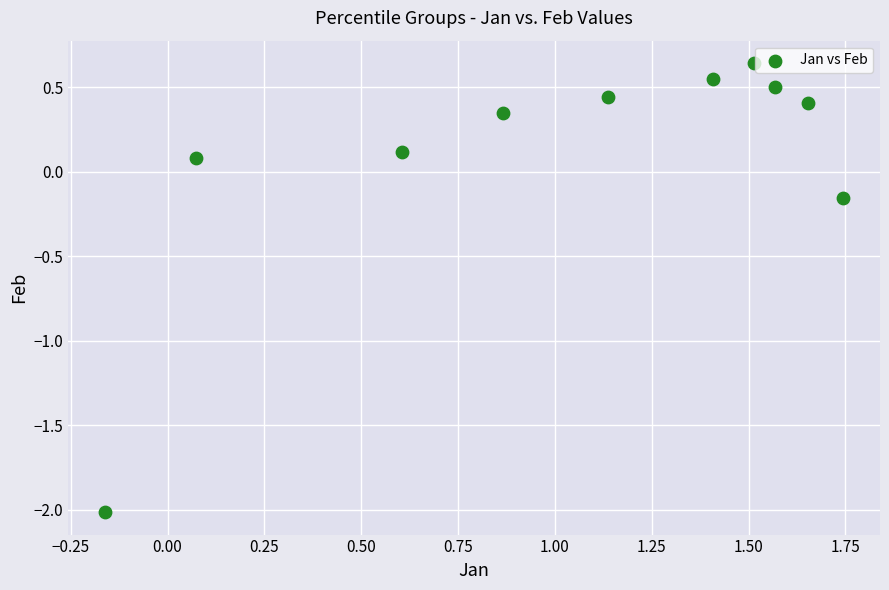

What is the range of Y values (max minus min)?

2.7